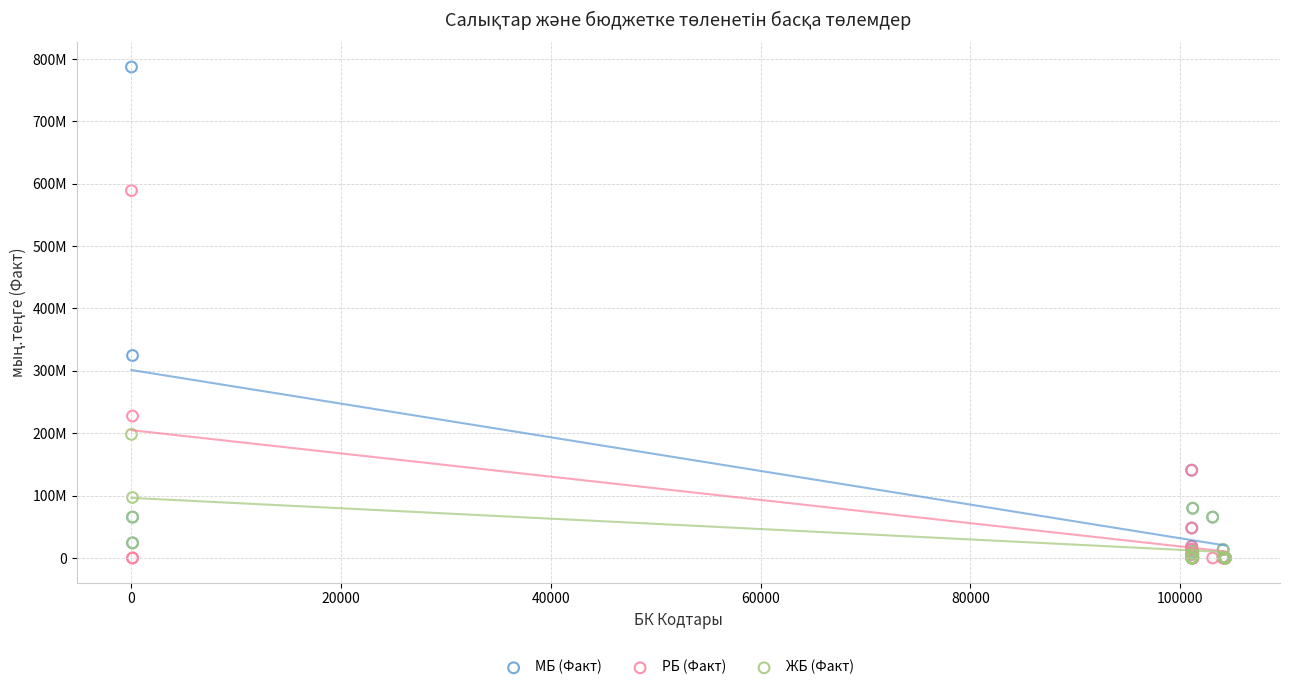

Which series reaches the maximum Y coordinate?

МБ (Факт)